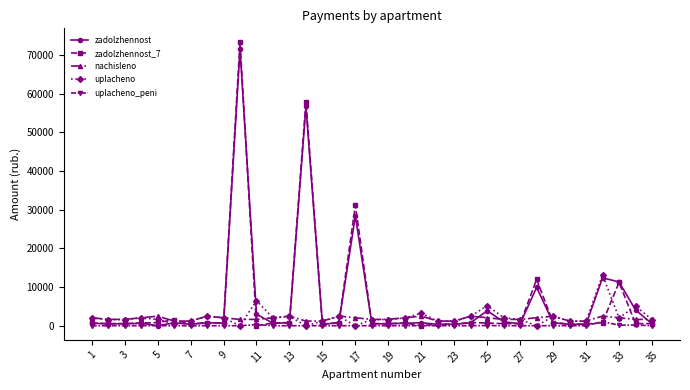

Count the number of categories in the chart.

35